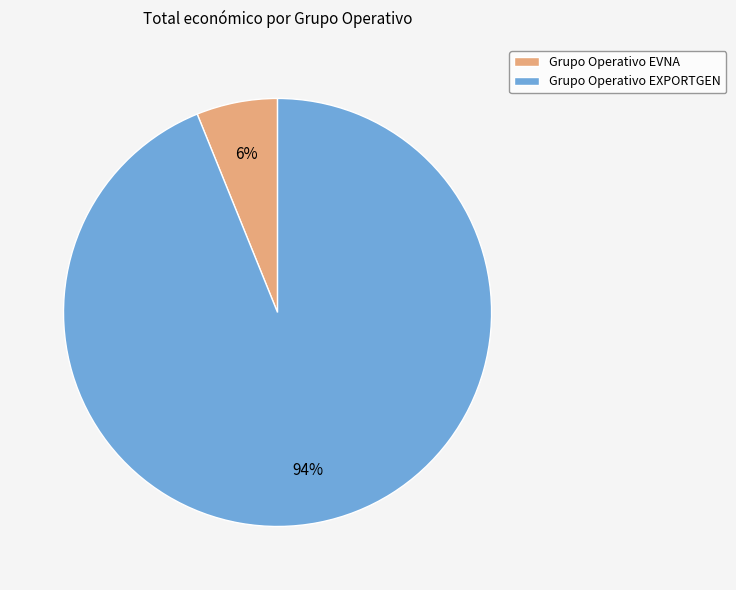

Is it true that Grupo Operativo EXPORTGEN is 99% of the pie?

False